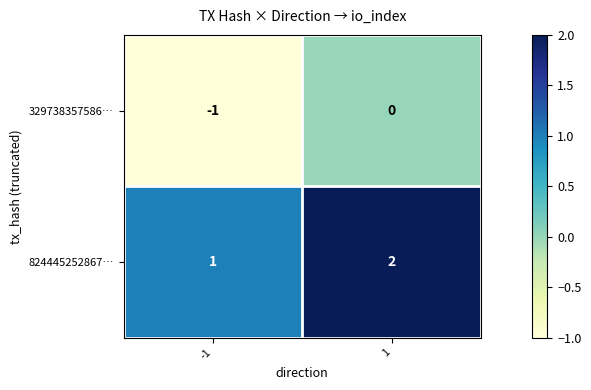

The value of 329738357586… at 1 is -1. True or false?

False